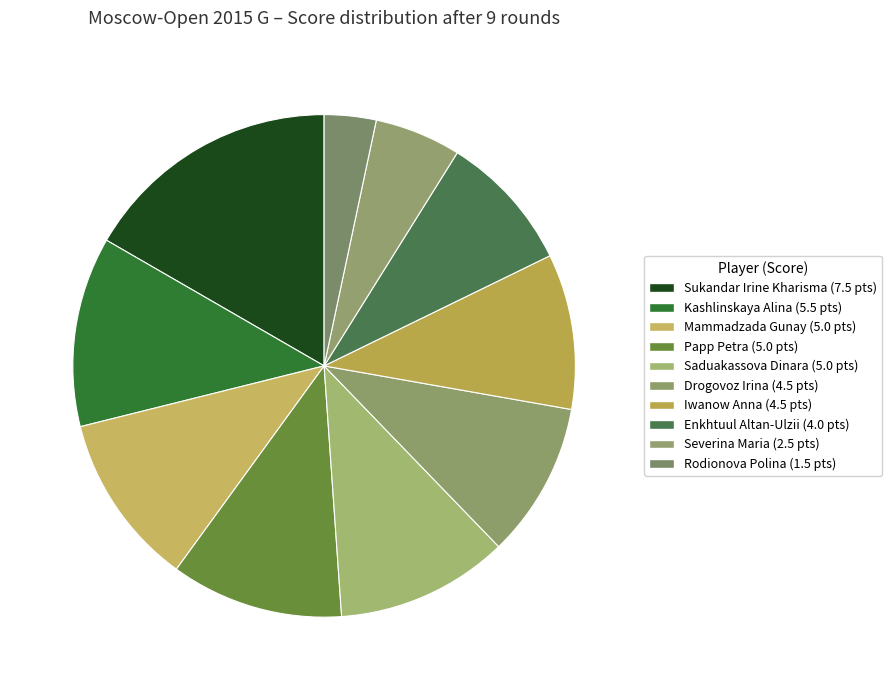

To the nearest percent, what portion does Kashlinskaya Alina represent?

12%